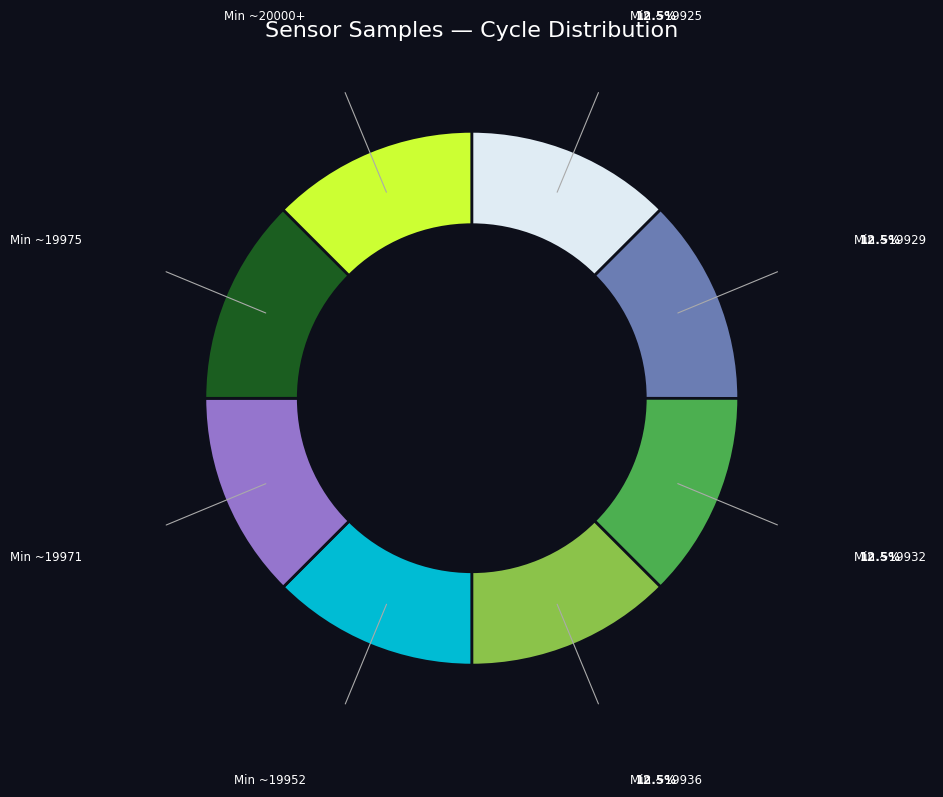

Is there any slice that represents more than half of the pie?

No